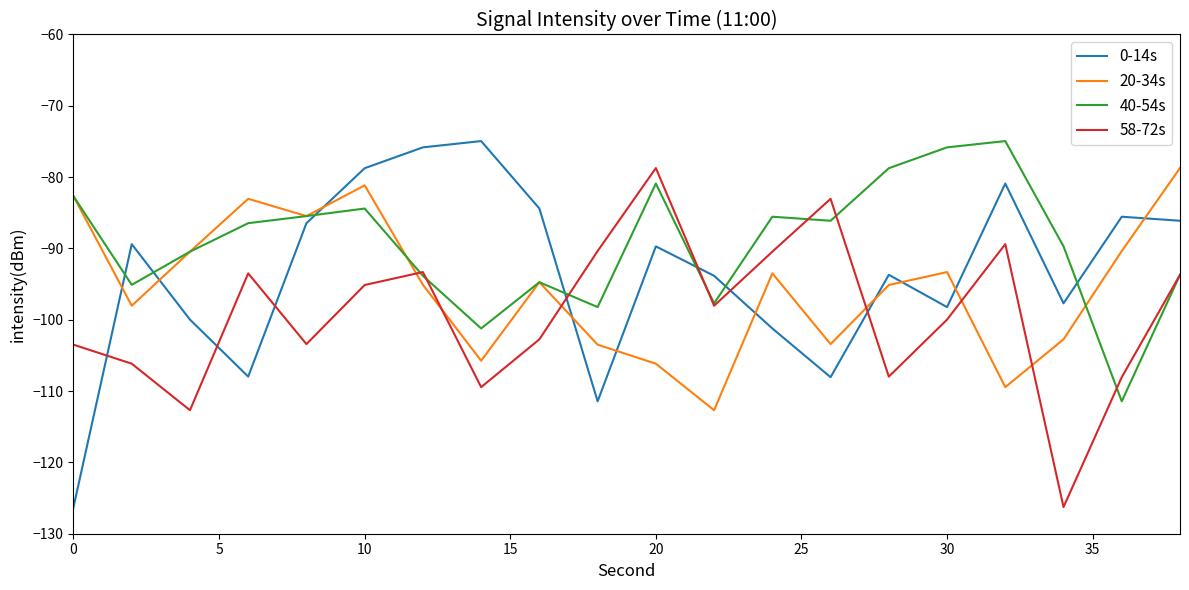

Which series has the widest spread of values?

0-14s